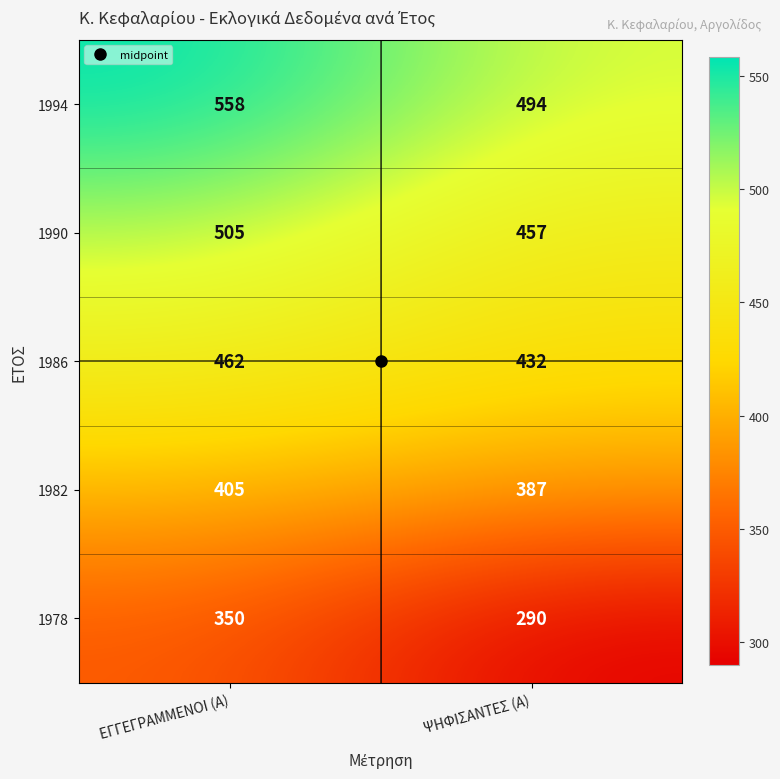

What is the average value of the 1986 series?

447